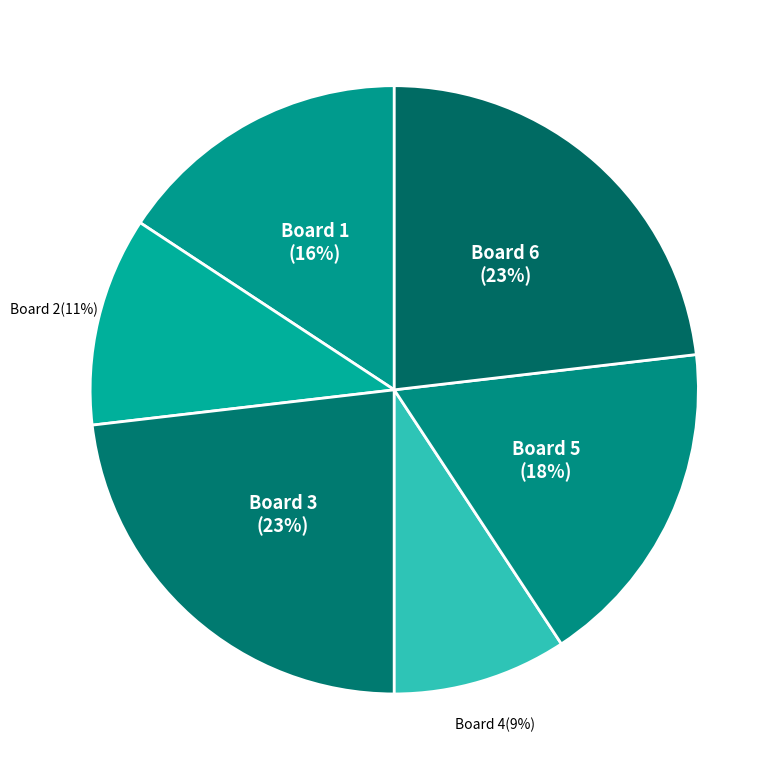

To the nearest percent, what is the combined percentage of Board 4 and Board 6?

32%